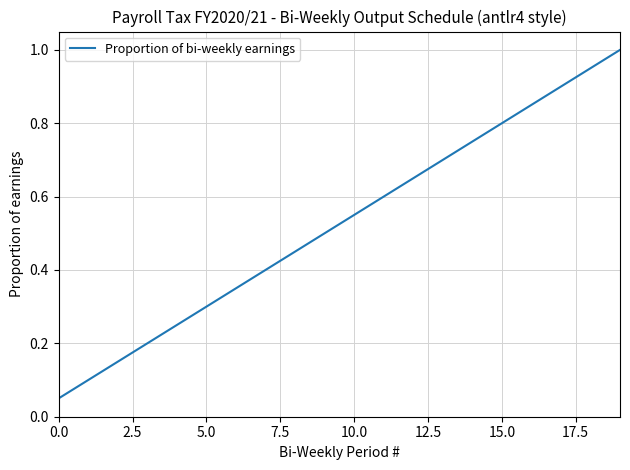

True or false: the data has more than 1 interior local peaks.

False